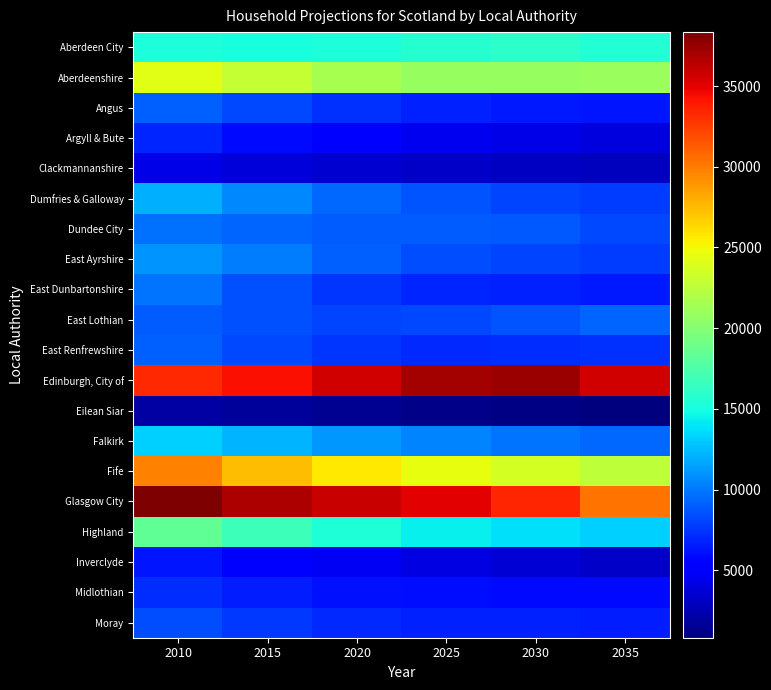

At which category is the sum across all series the highest?

2010